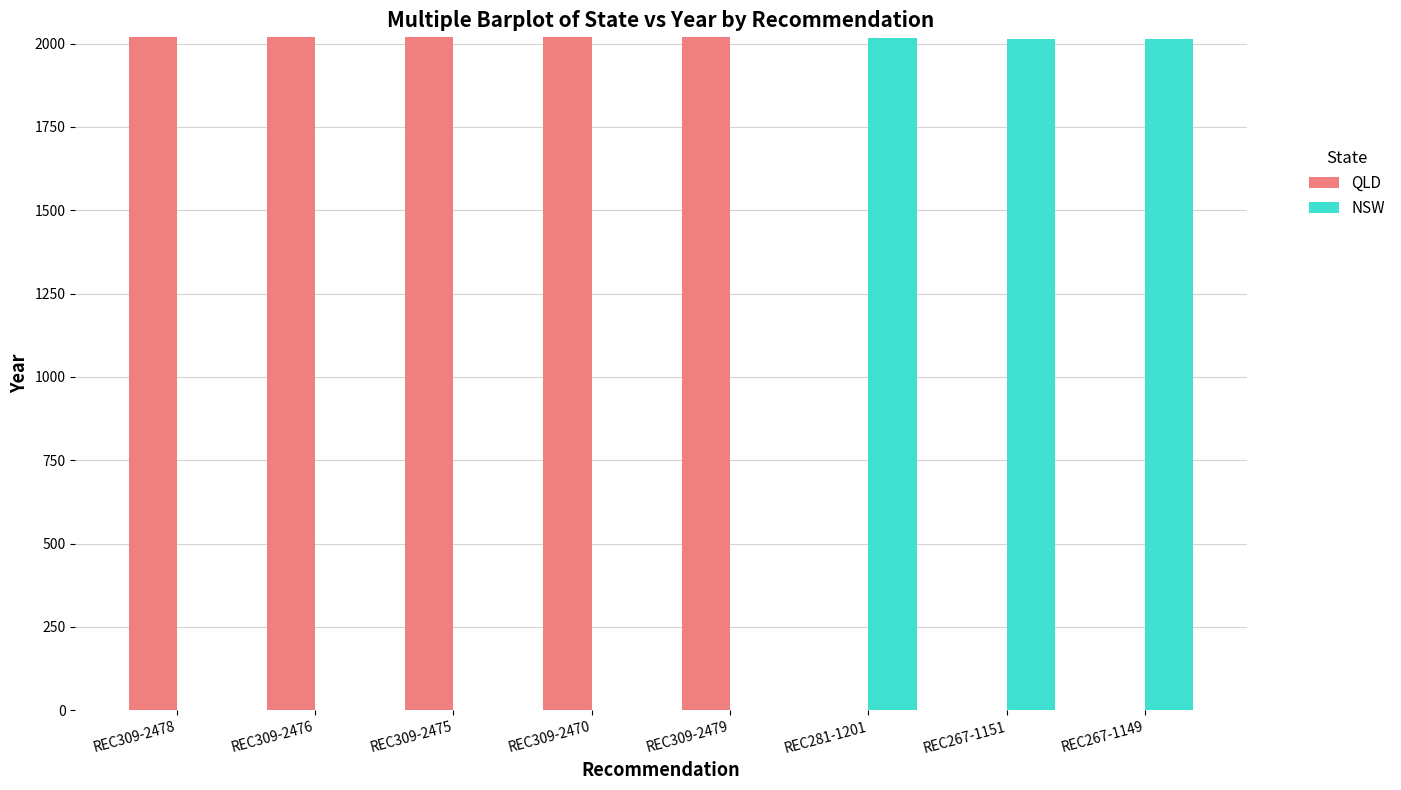

What is the spread (max minus min) of values at REC309-2475?

2019